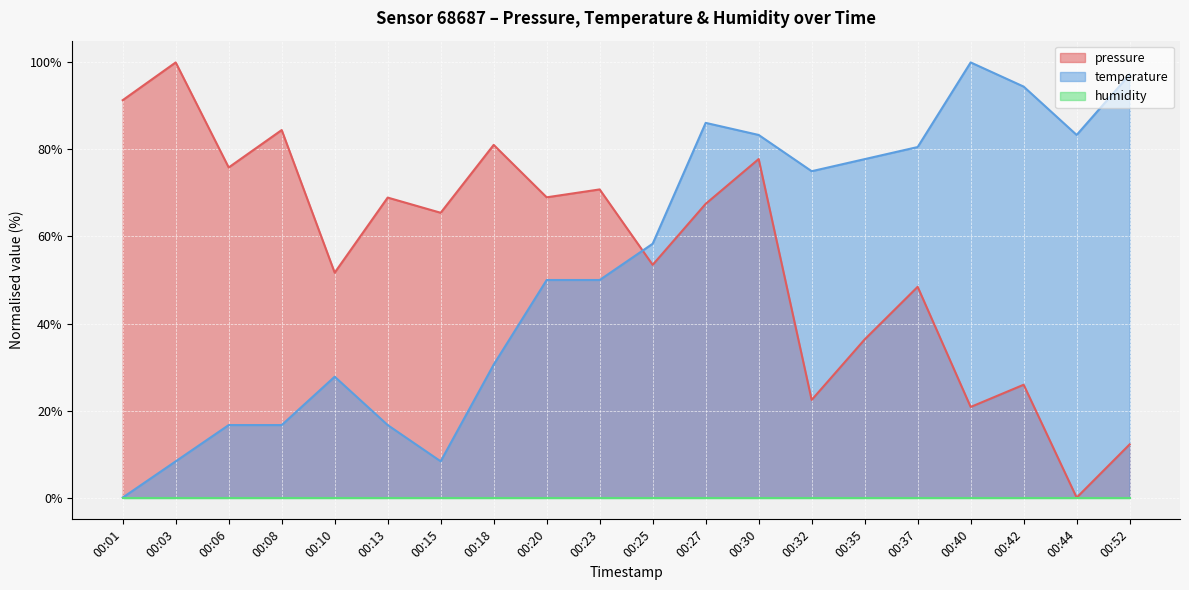

What is the total value across all series at 00:10?

79.5